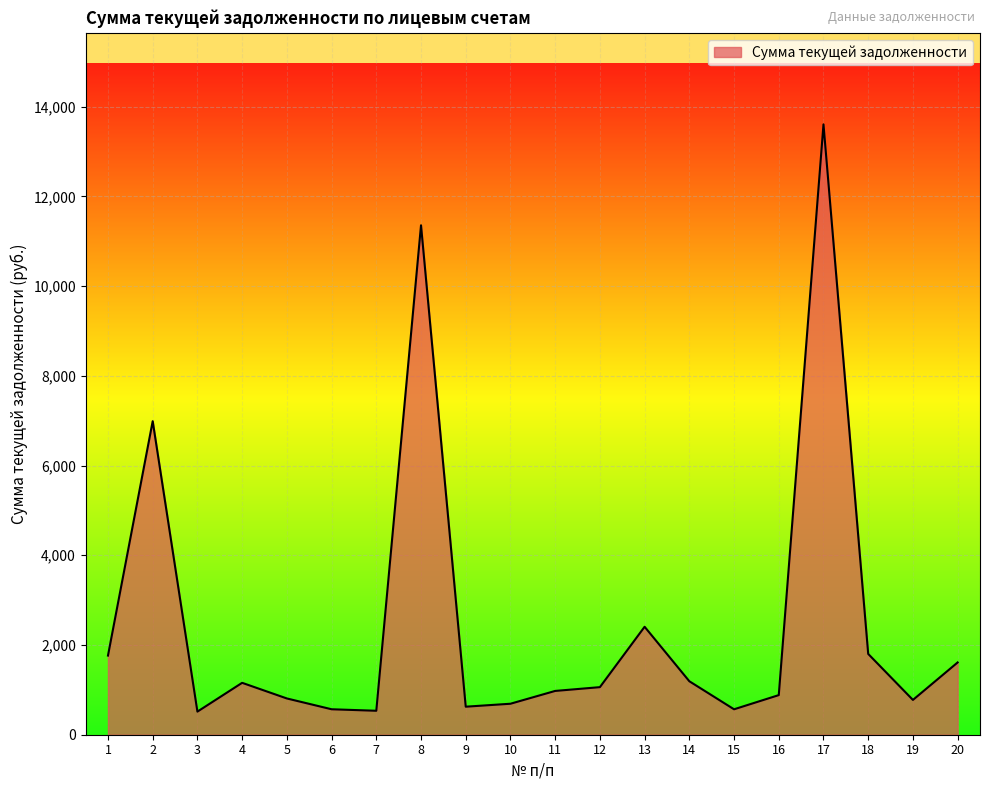

What is the difference between the maximum and minimum values?

13089.6